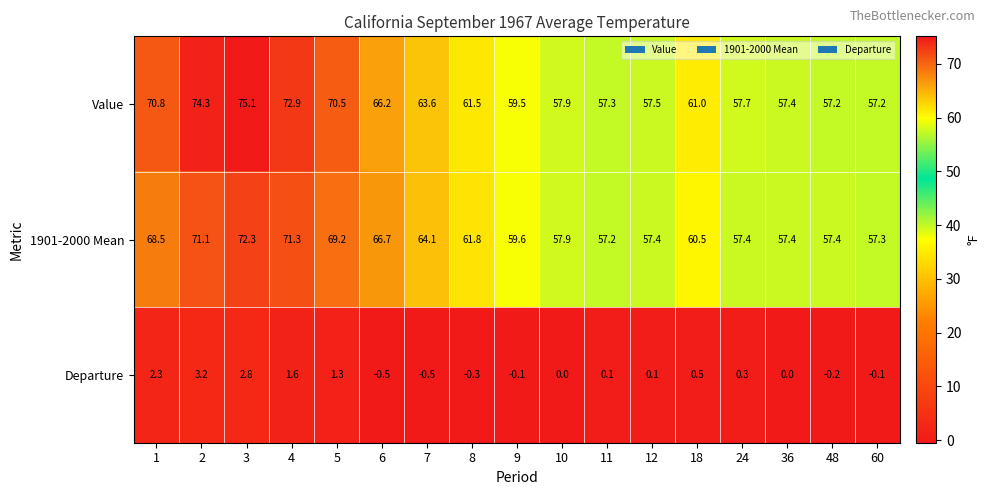

What is the average value of the 1901-2000 Mean series?

62.8